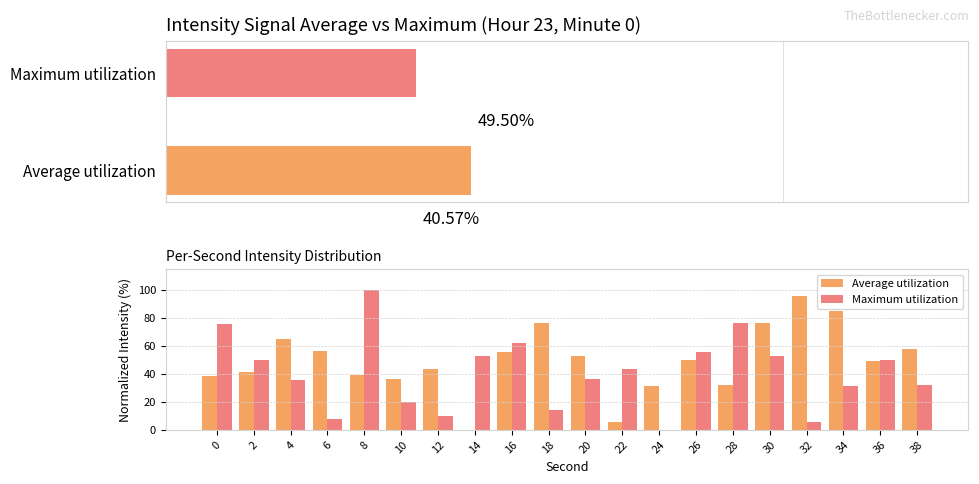

What is the difference between the Average utilization values at 0 and 36?

10.9